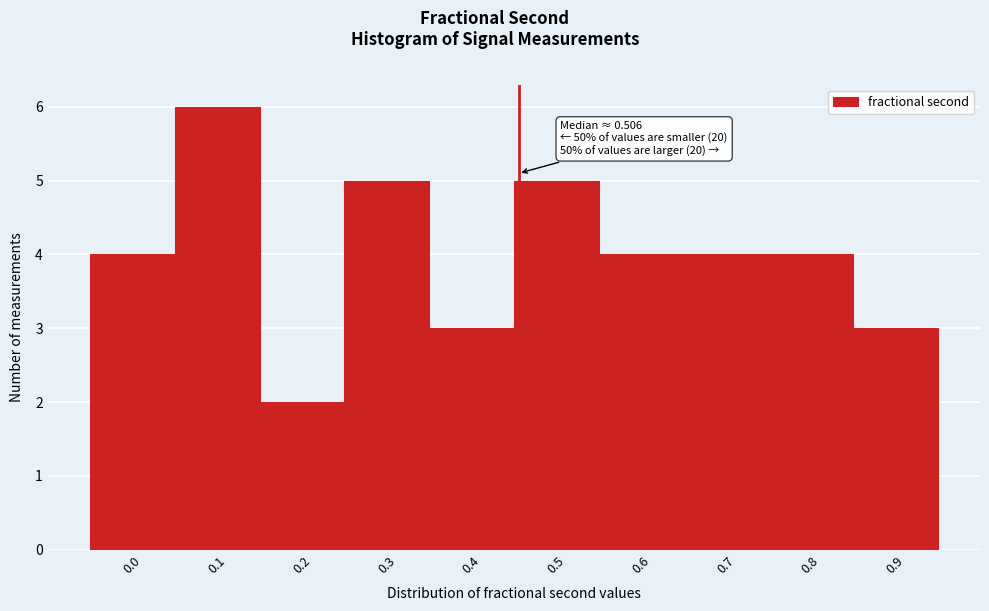

Reading left to right, transcribe all the data shown in this chart.

4	6	2	5	3	5	4	4	4	3